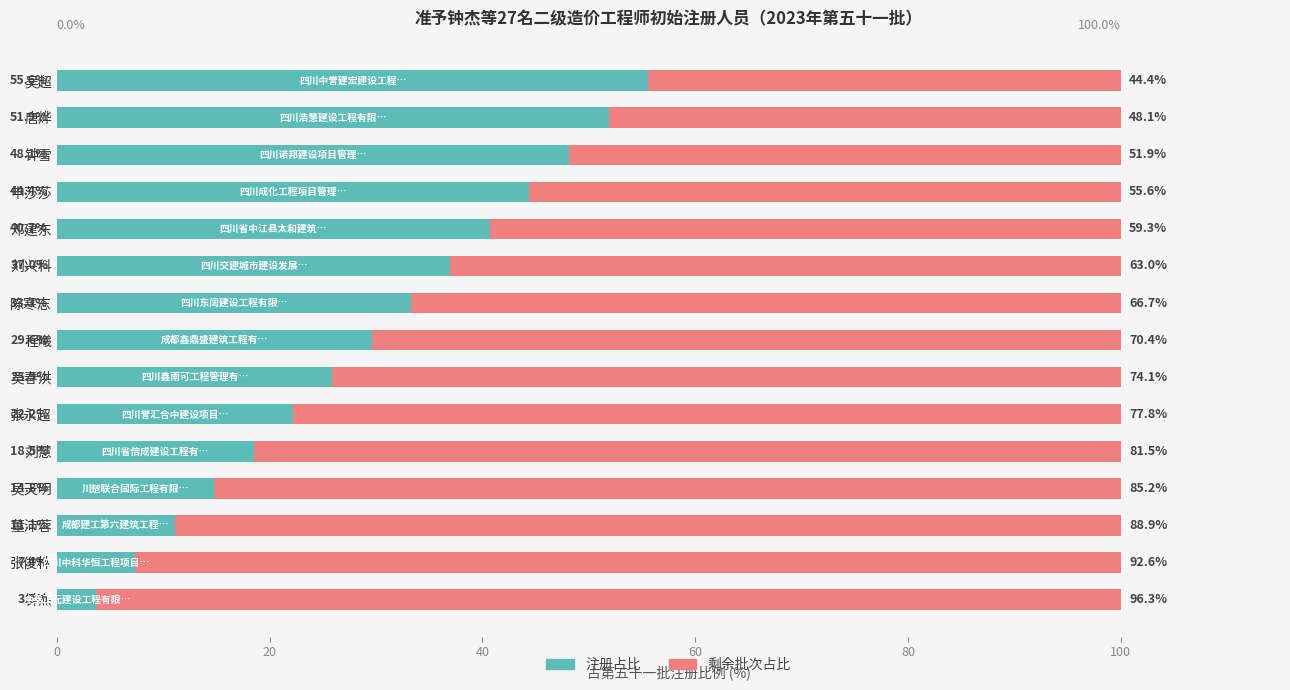

At which label does 注册占比 reach its peak?

吴超